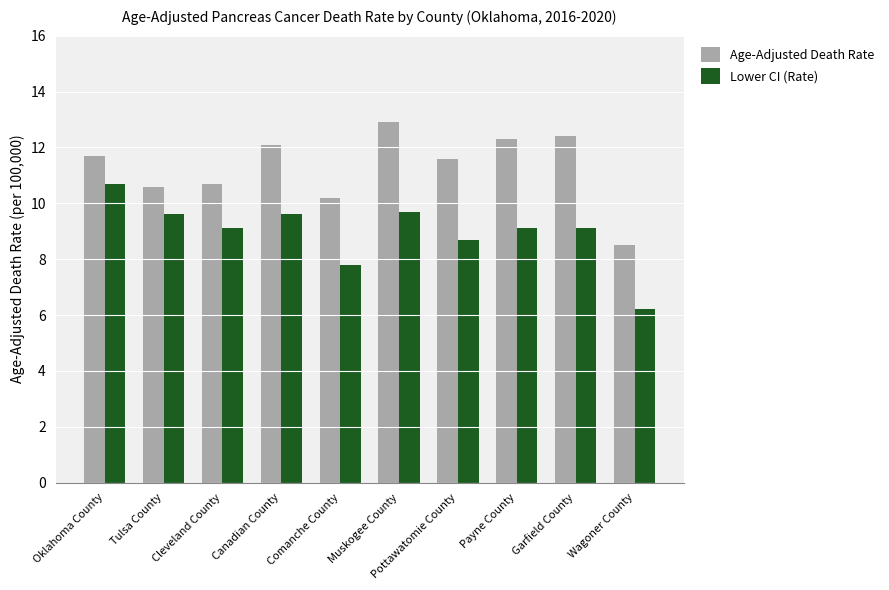

What is the sum of all Lower CI (Rate) values?

89.6